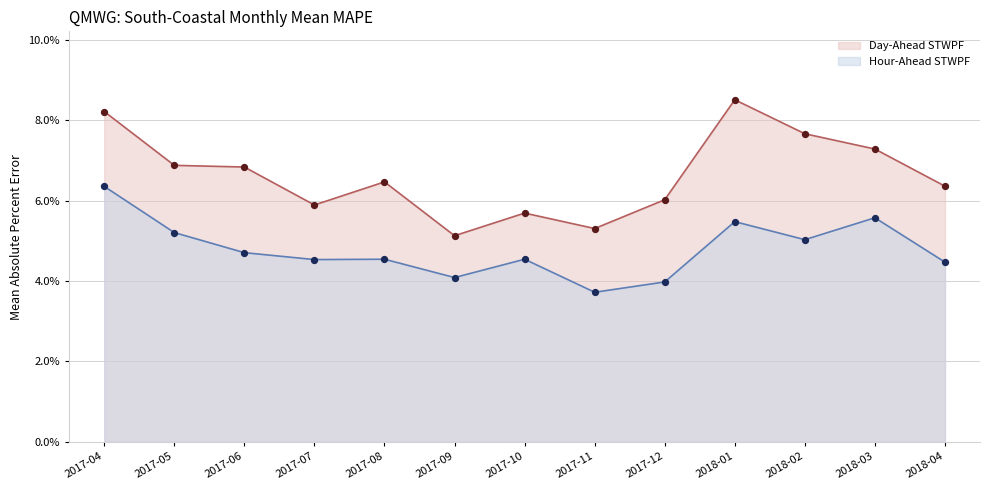

Which series reaches the minimum Y coordinate?

Hour-Ahead STWPF